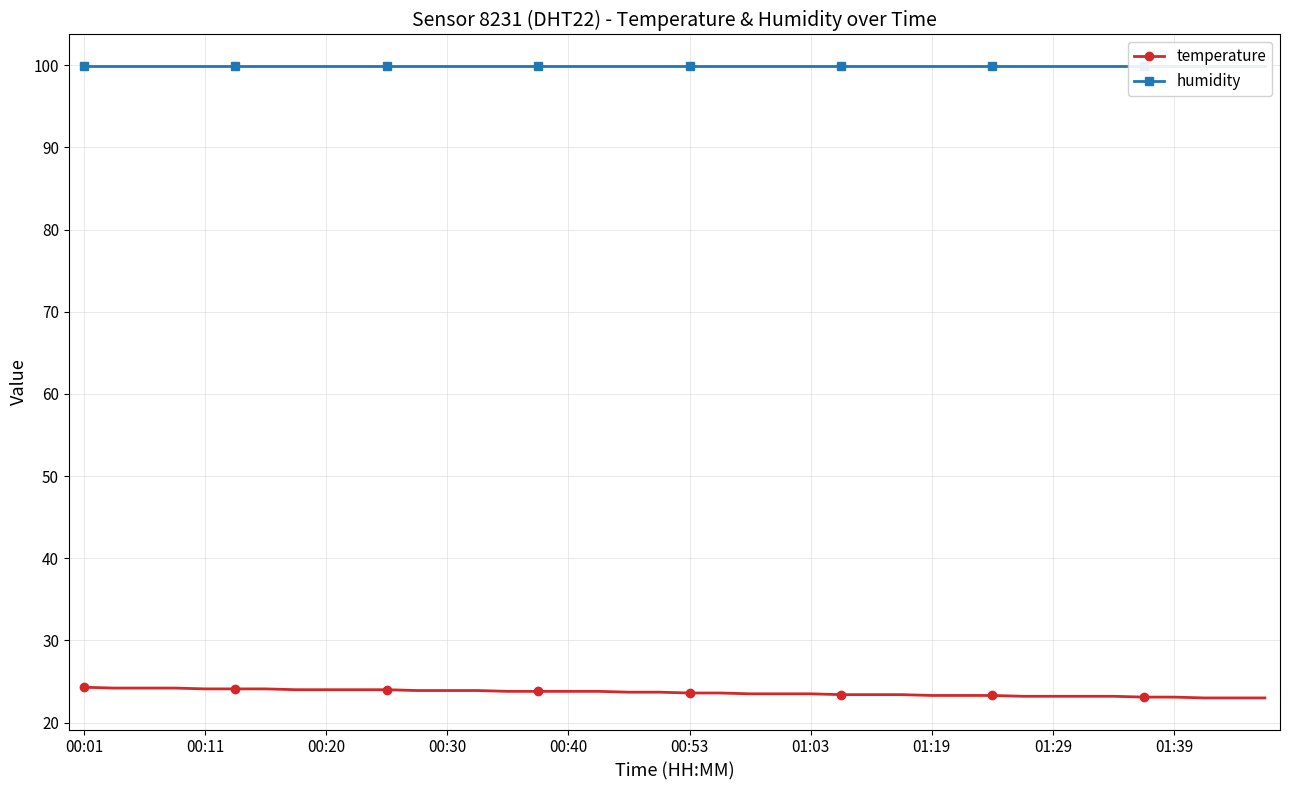

Count the number of categories in the chart.

40